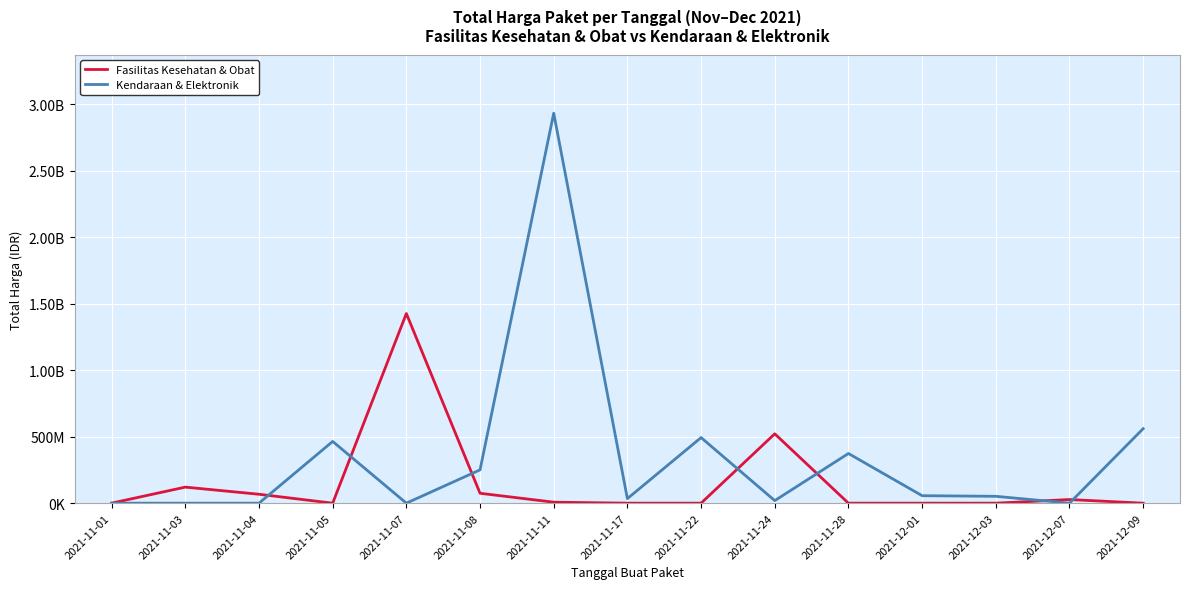

Reading left to right, transcribe all the data shown in this chart.

Fasilitas Kesehatan & Obat: 333600	120613270	67019075	0	1425867900	74424000	7401240	0	0	521459200	0	0	0	27412000	0
Kendaraan & Elektronik: 0	0	0	464002100	0	250350000	2931562000	34292000	493000000	19175000	373404000	56152800	51601000	0	559971000